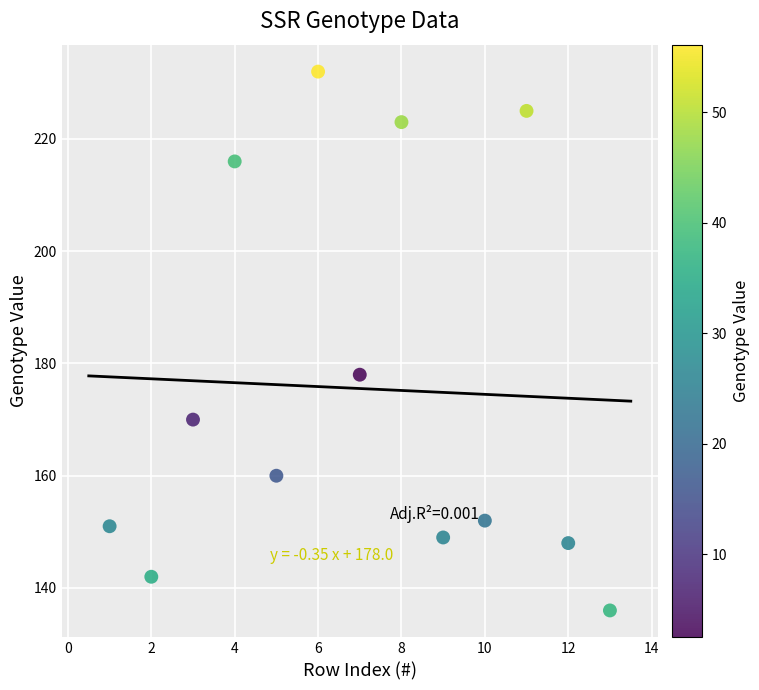

What is the range of Y values (max minus min)?

96